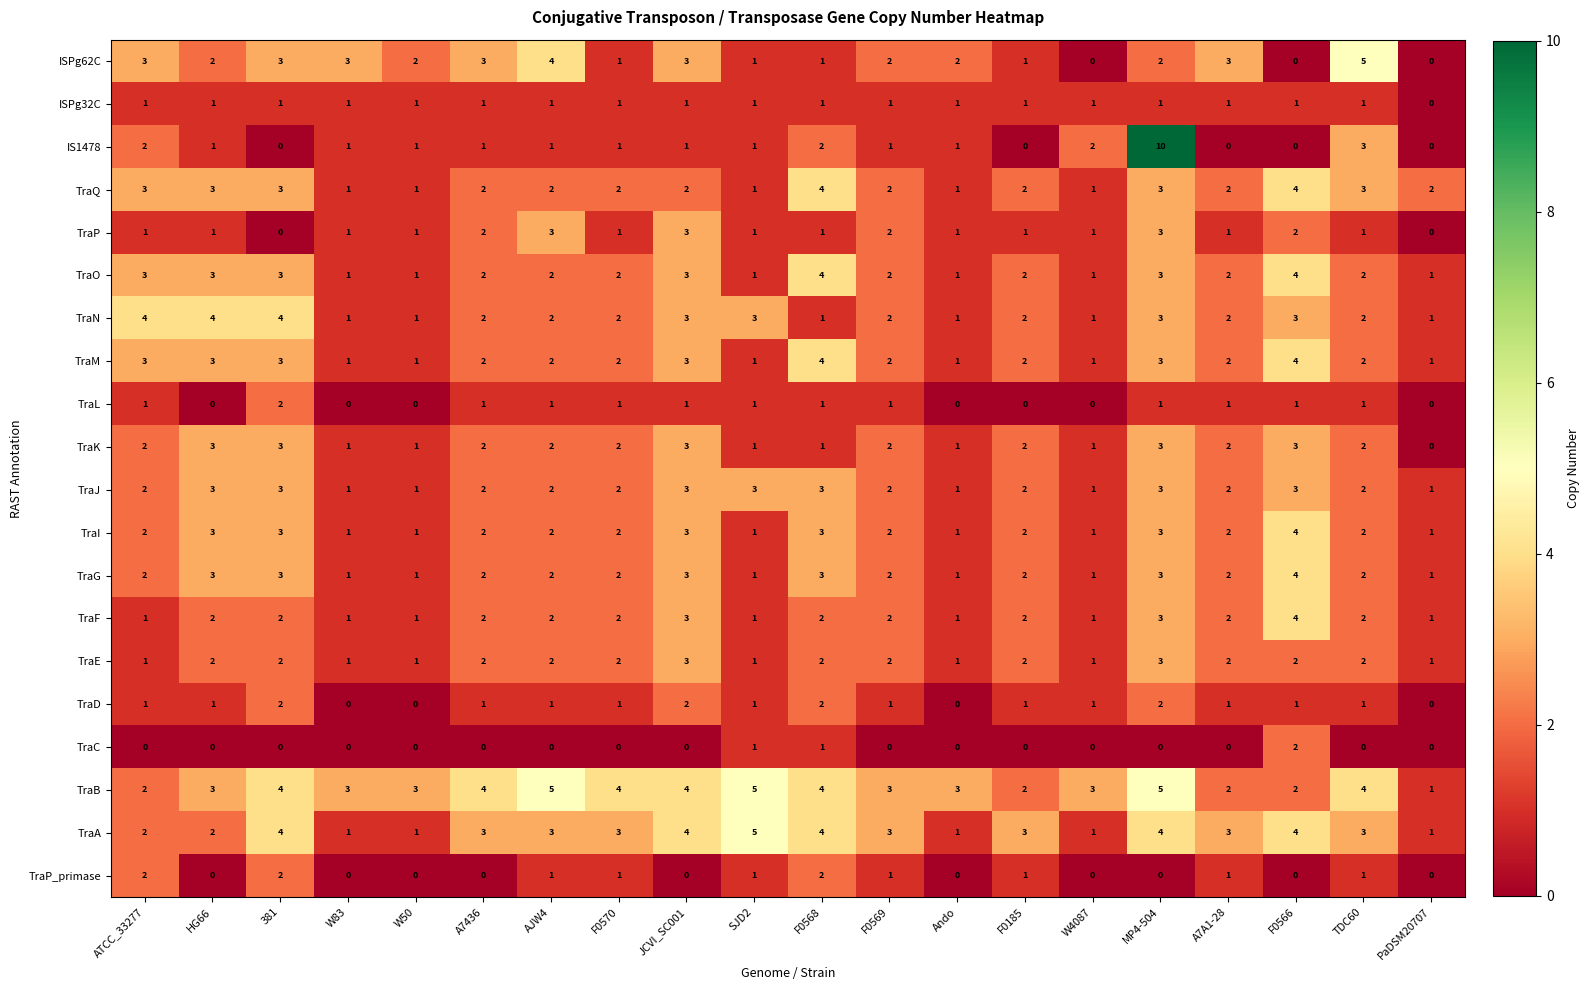

The TraB series shows 2 at AJW4. True or false?

False